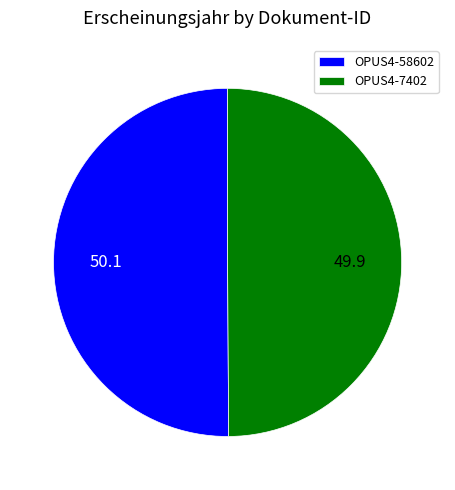

True or false: OPUS4-58602 accounts for 50% of the total.

True